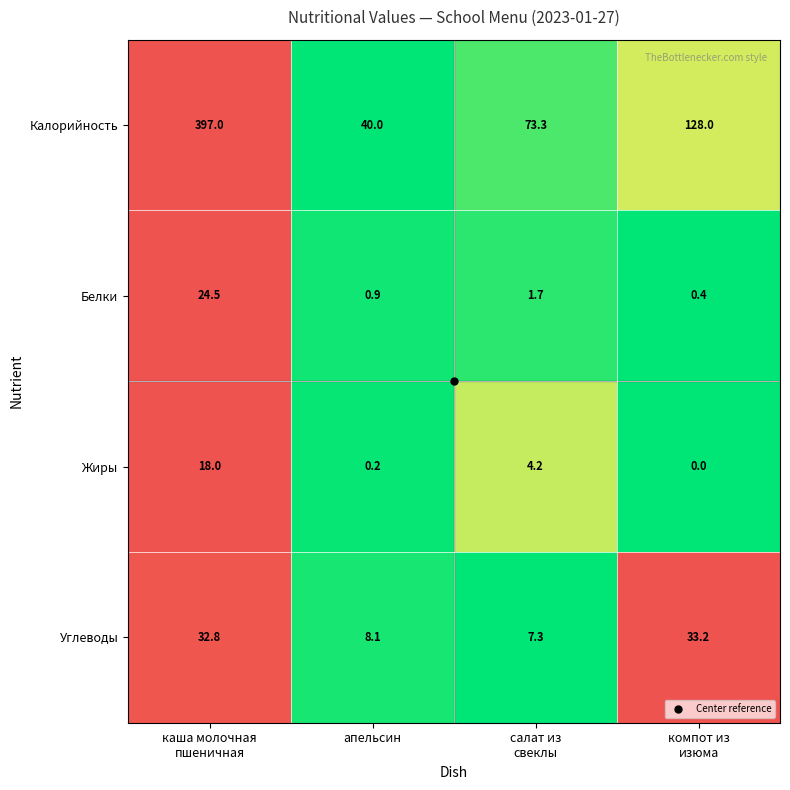

Count the number of categories in the chart.

4